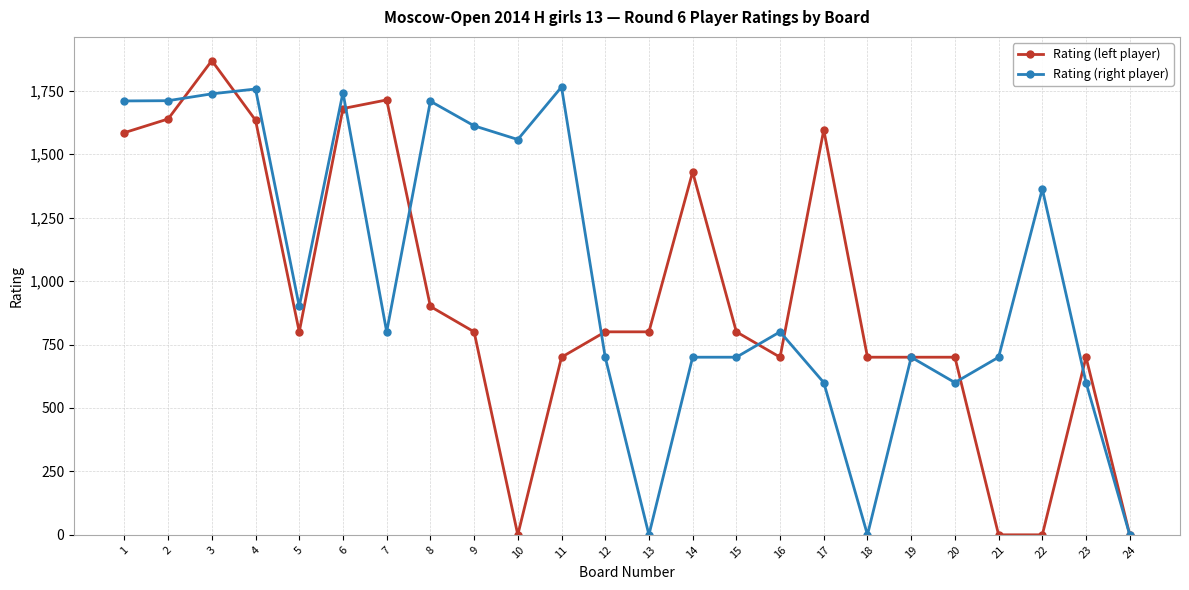

The value of Rating (right player) at 20 is 600. True or false?

True